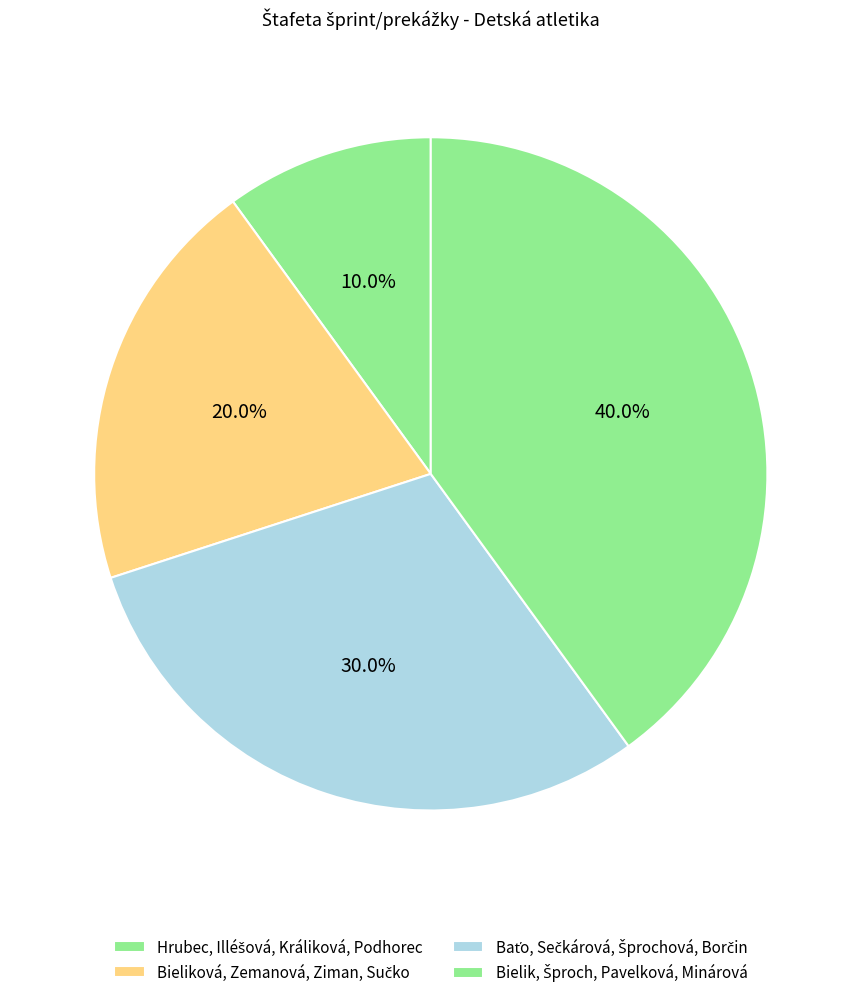

What percentage is NOT represented by Bielik, Šproch, Pavelková, Minárová?

60.0%